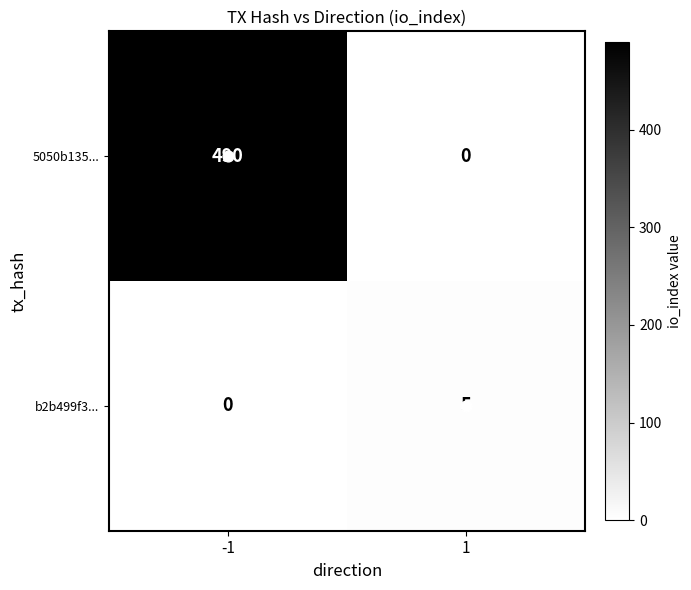

At 1, list the series in order from smallest to largest.

5050b135..., b2b499f3...